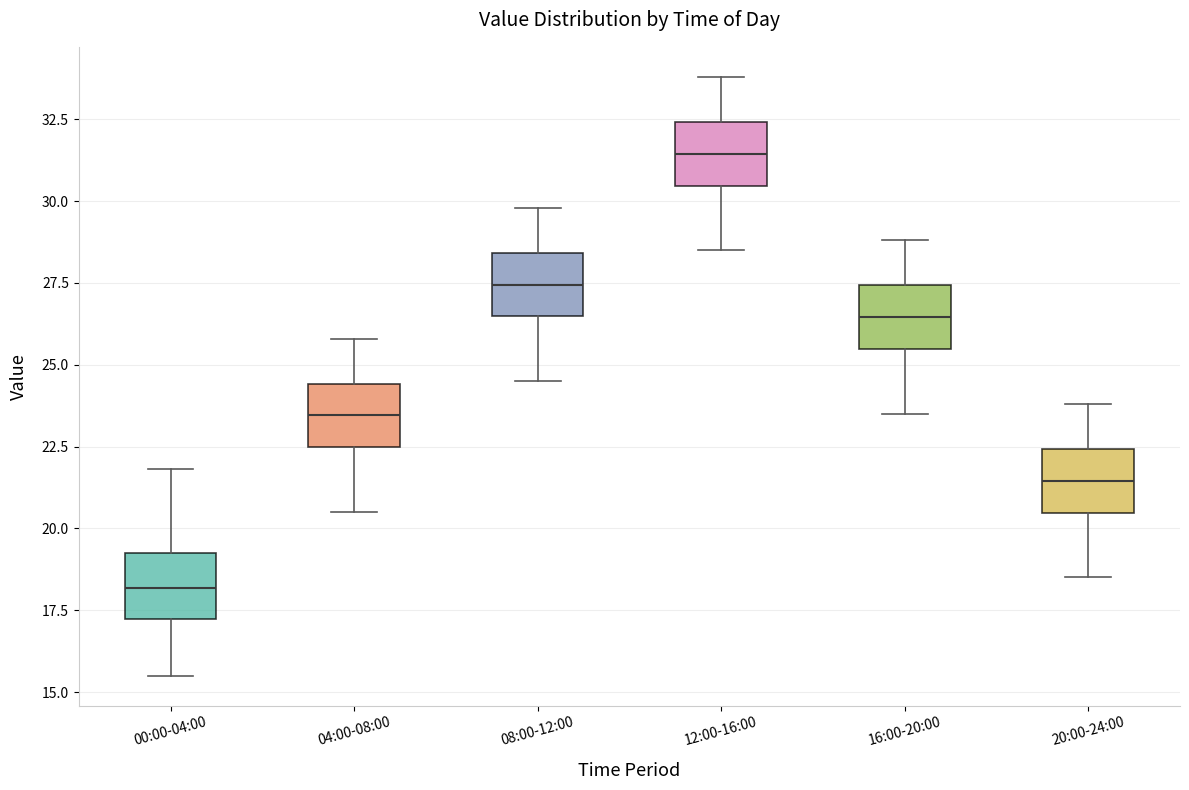

Which box's median line is the highest?

12:00-16:00